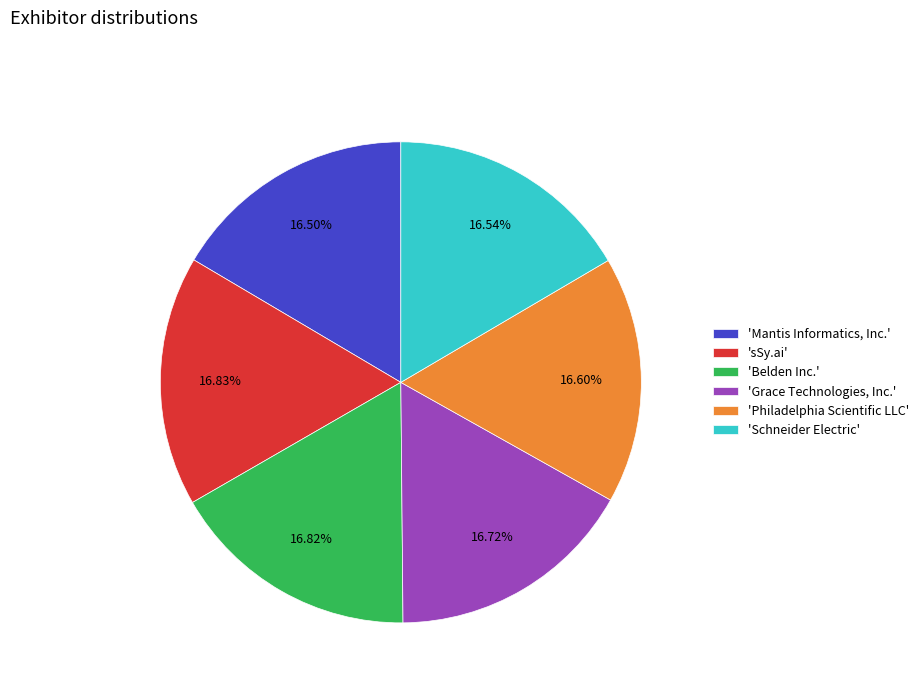

Is the sum of 'Grace Technologies, Inc.' and 'sSy.ai' greater than half?

No